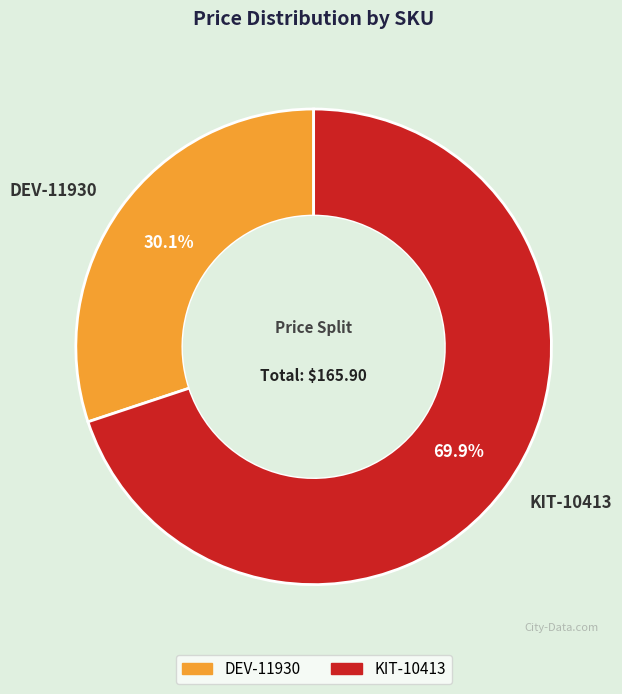

Which category has the smallest portion of the pie?

DEV-11930